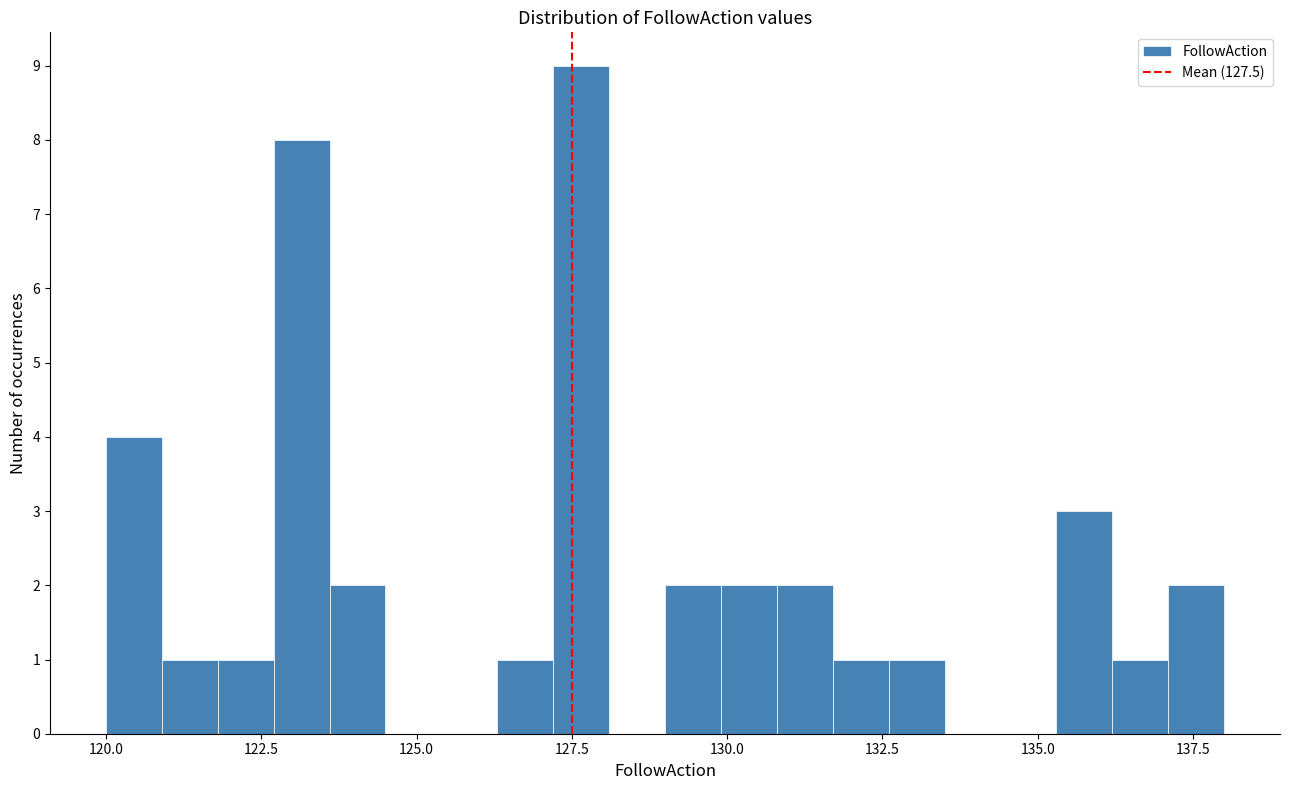

Around what value on the x-axis is the tallest bar? Give the approximate position of its centre, as read against the axis.

127.5